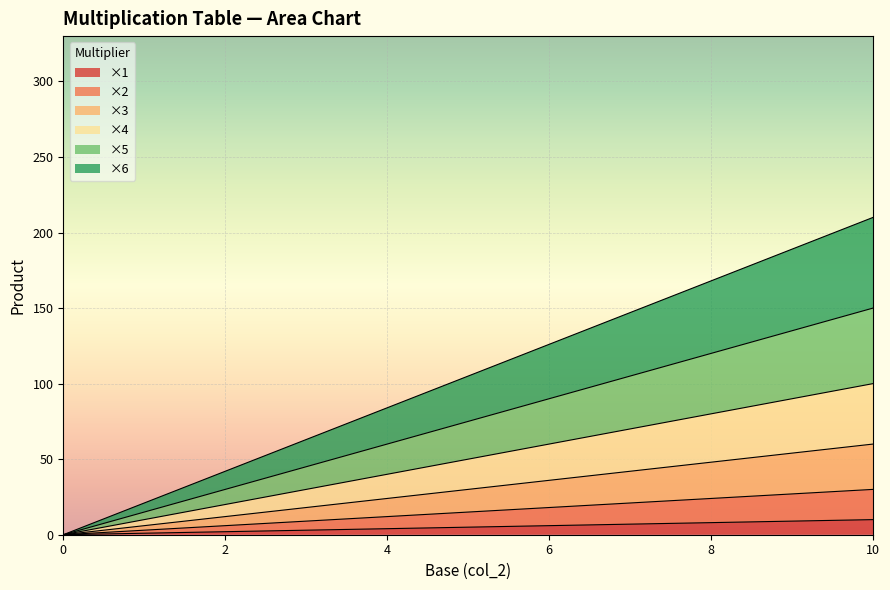

True or false: ×3 and ×4 intersect in this chart.

False